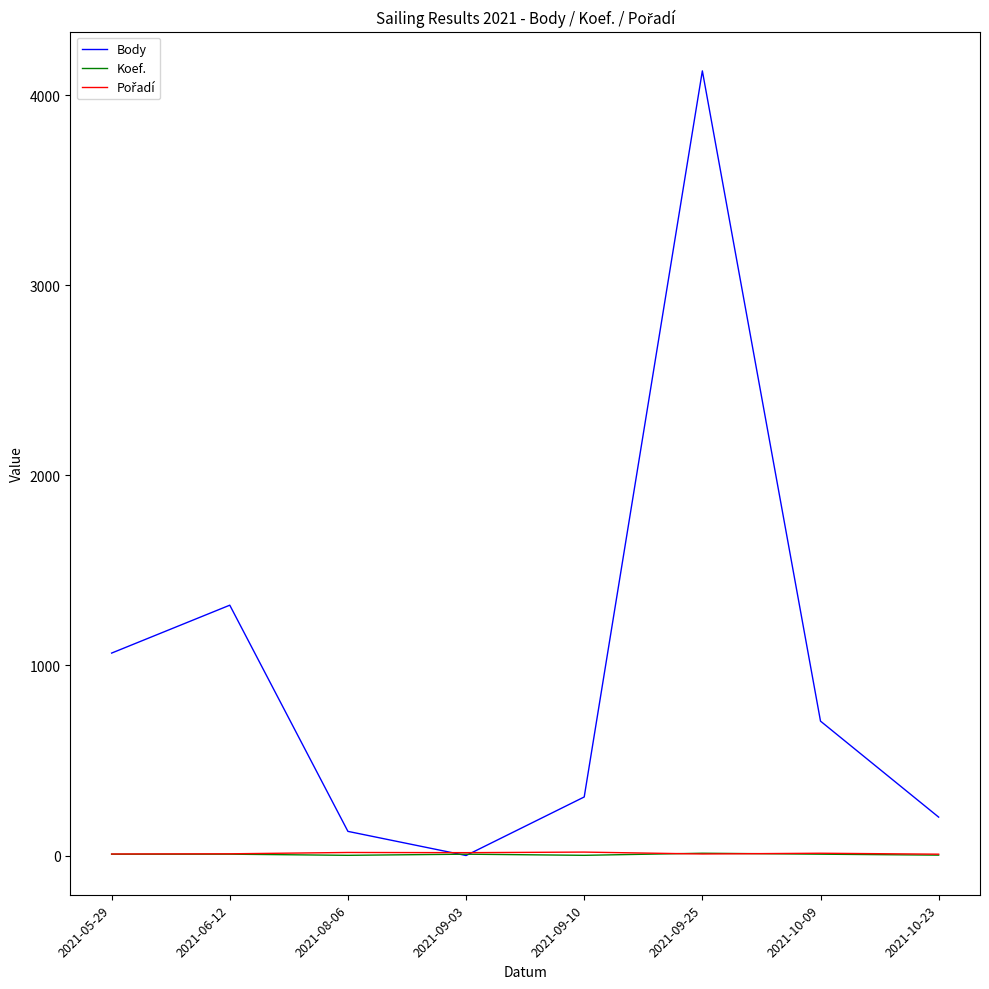

Which series has the largest total across all categories?

Body